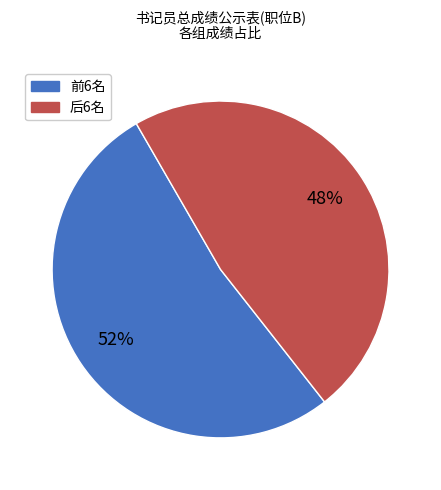

Is there a majority slice in this chart?

Yes